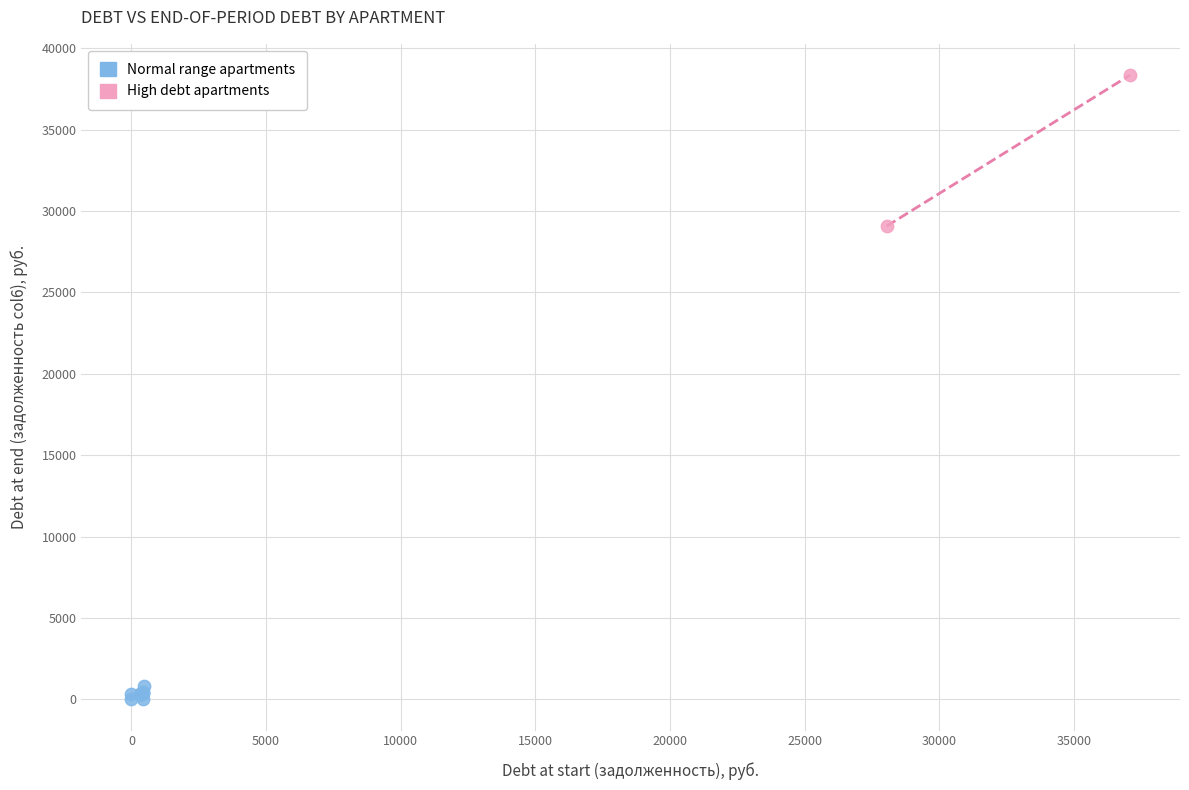

What are all the series names shown in the legend?

Normal range apartments, High debt apartments